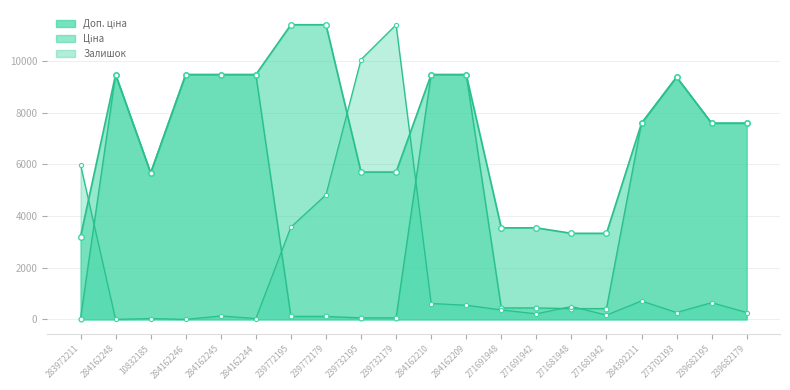

At which label does Ціна first exceed 7596?

284162248